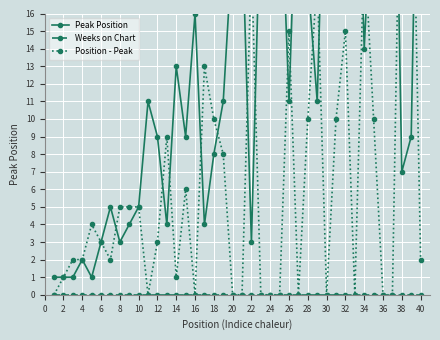

What is the label of the 21st point from the left?

40